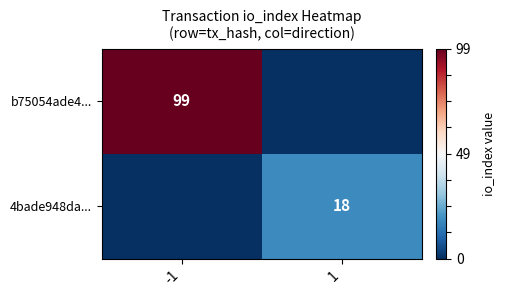

At which category is the sum across all series the highest?

-1